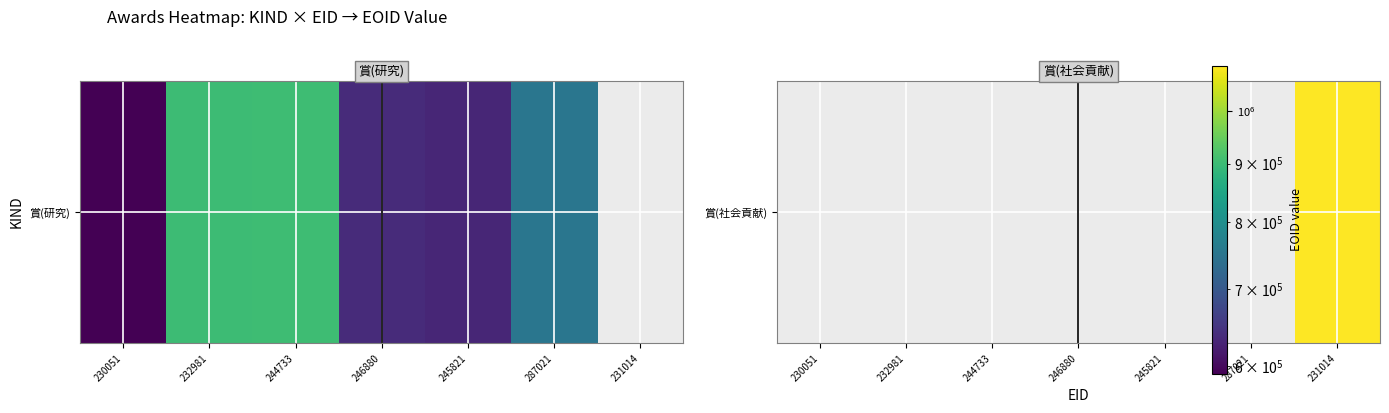

True or false: the data shows nan at 245821.

False